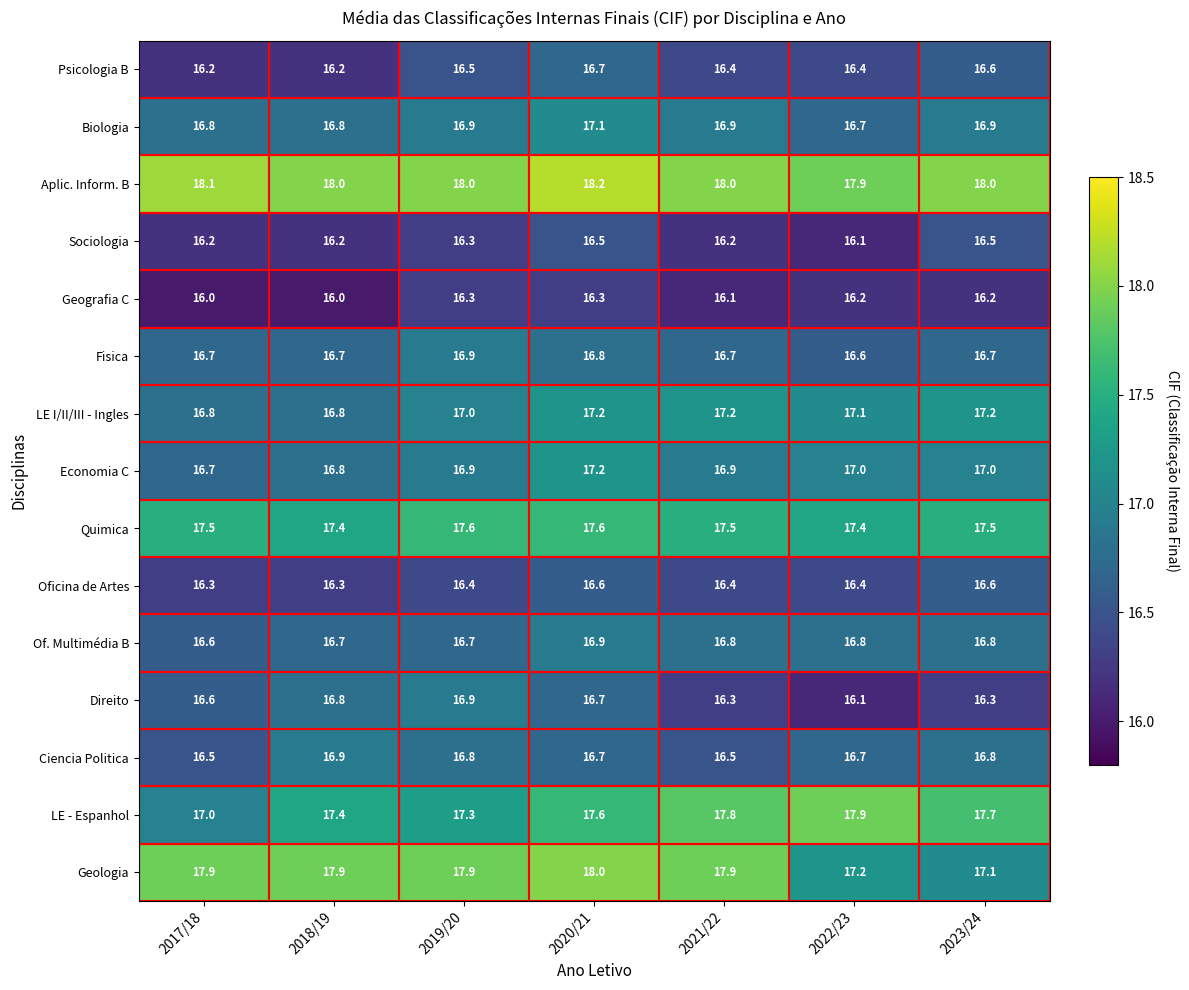

Between 2021/22 and 2023/24, which series saw the biggest shift?

Geologia